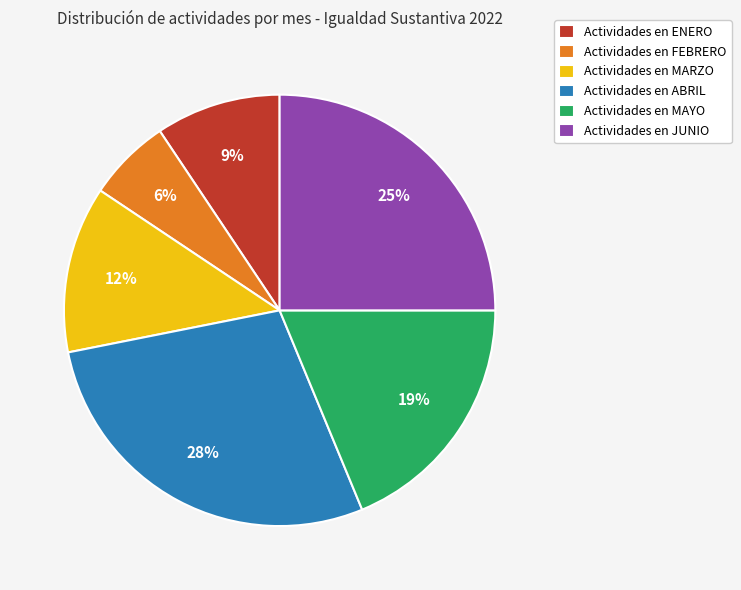

Which slice is the largest?

Actividades en ABRIL